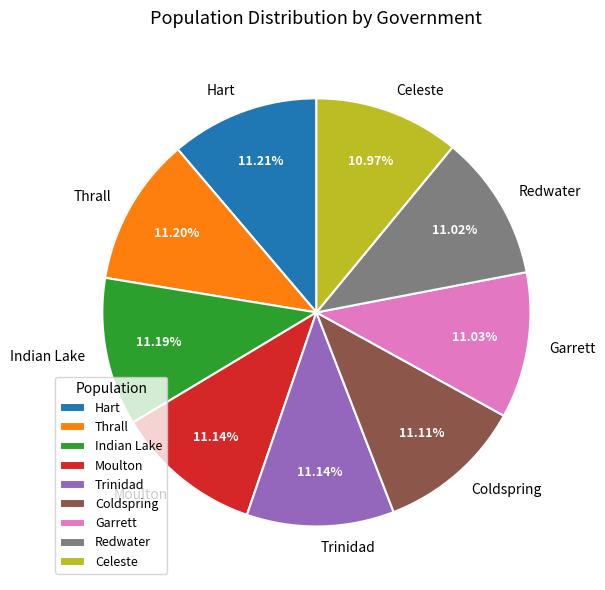

Approximately how many times larger is the value at Thrall compared to Coldspring?

1.0